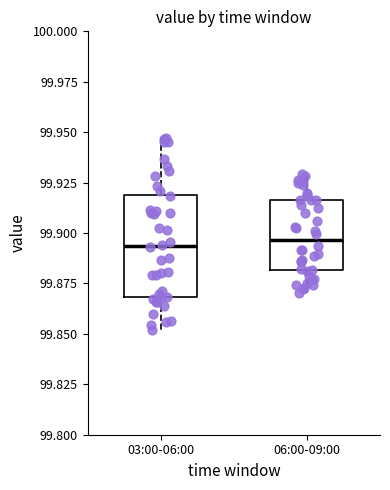

Comparing the boxes themselves (not the whiskers), which one is the tallest?

03:00-06:00